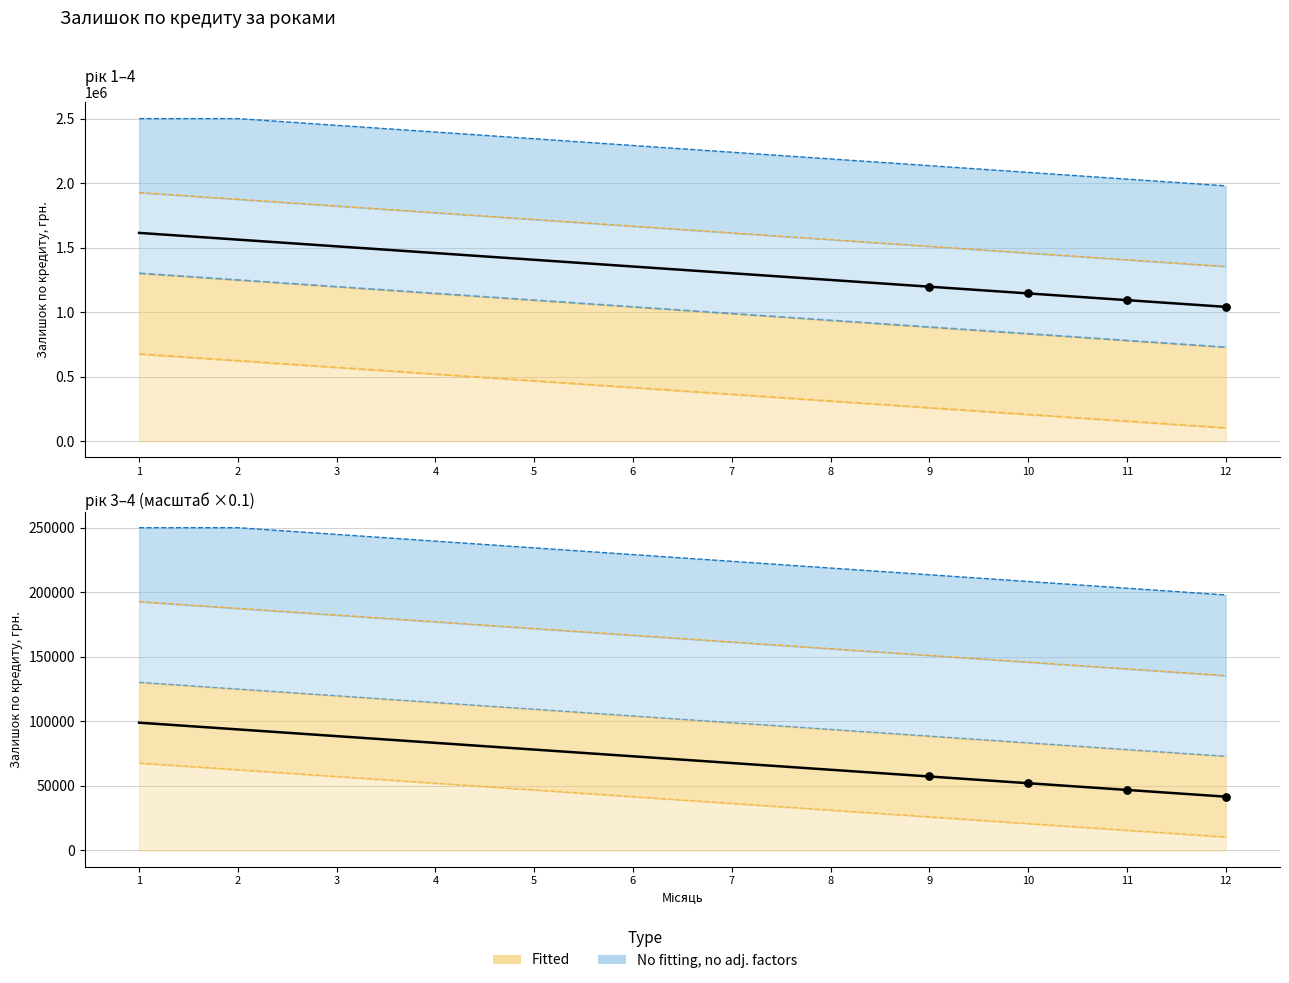

At how many categories does at least one series exceed 1566646?

12